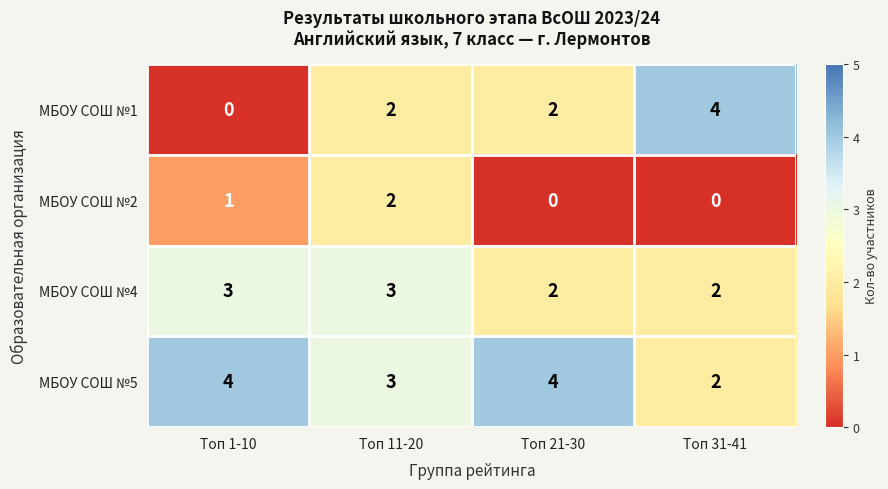

Reading left to right, transcribe all the data shown in this chart.

МБОУ СОШ №1: Топ 1-10=0	Топ 11-20=2	Топ 21-30=2	Топ 31-41=4
МБОУ СОШ №2: Топ 1-10=1	Топ 11-20=2	Топ 21-30=0	Топ 31-41=0
МБОУ СОШ №4: Топ 1-10=3	Топ 11-20=3	Топ 21-30=2	Топ 31-41=2
МБОУ СОШ №5: Топ 1-10=4	Топ 11-20=3	Топ 21-30=4	Топ 31-41=2